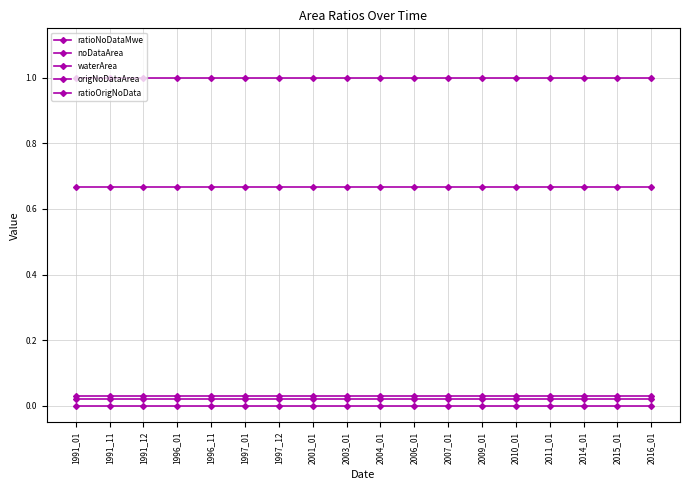

Does the chart display data point markers on the line(s)?

Yes